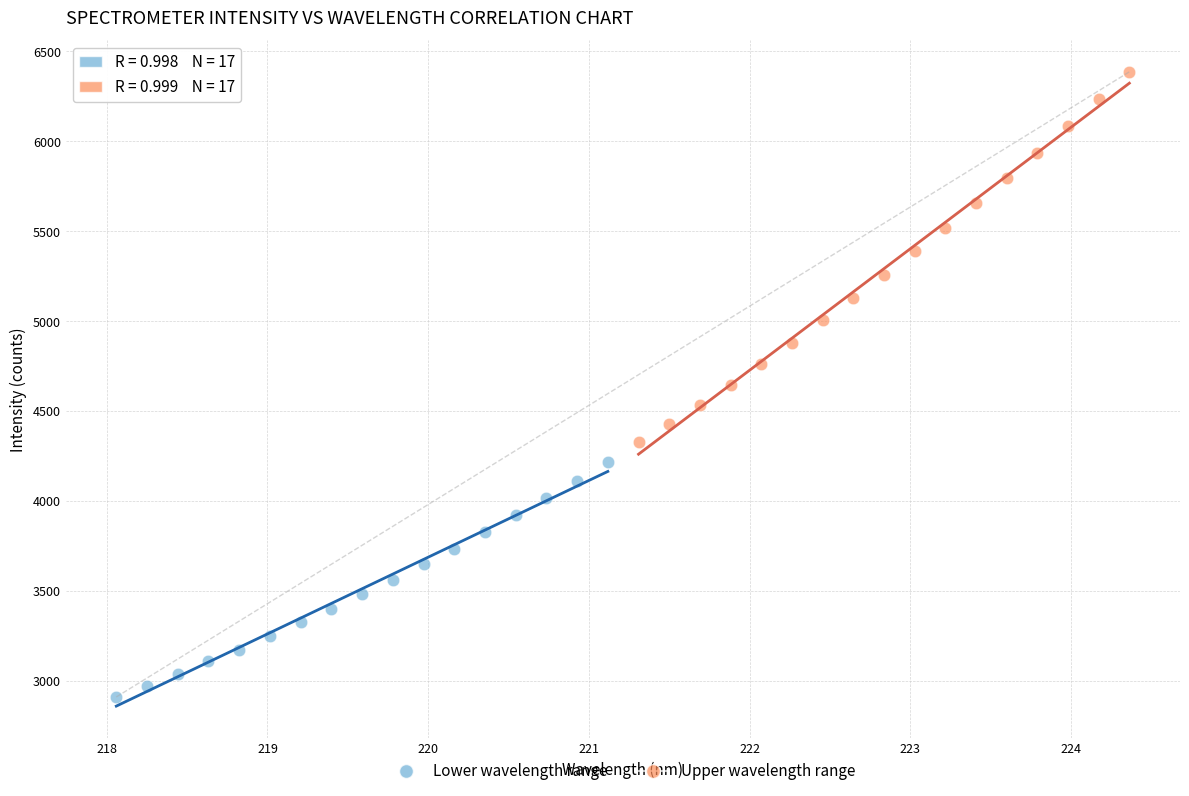

Which series reaches the maximum Y coordinate?

Upper wavelength range